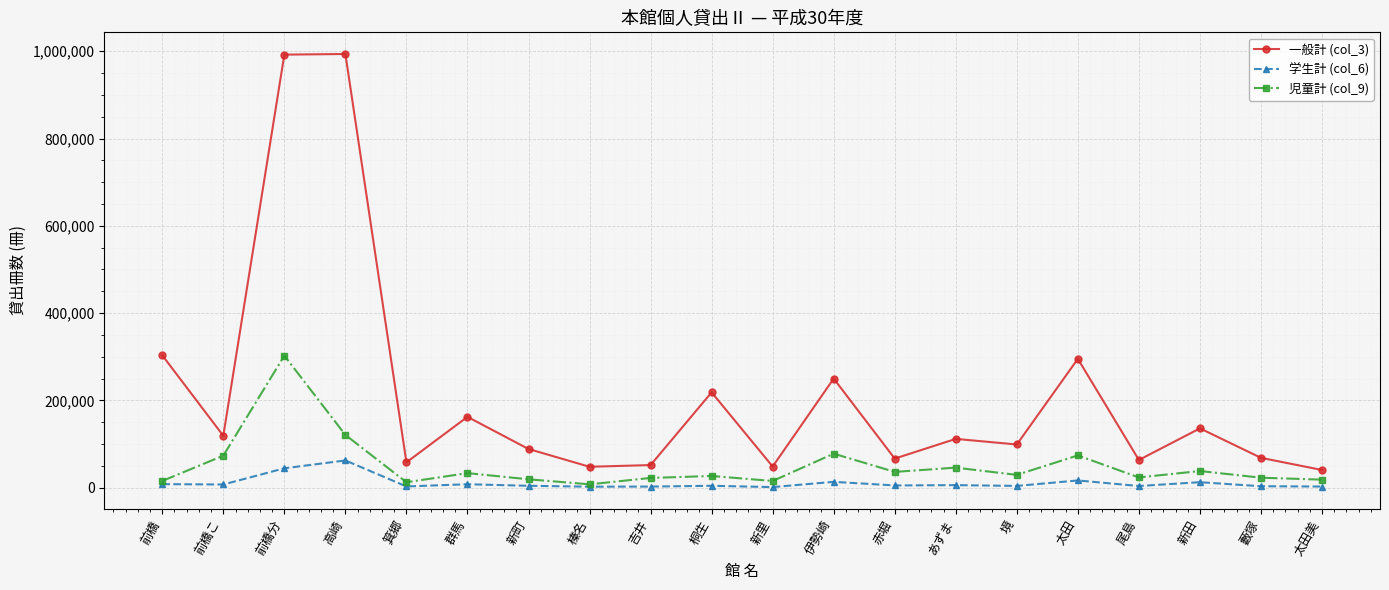

What is the maximum value for 一般計 (col_3)?

993786